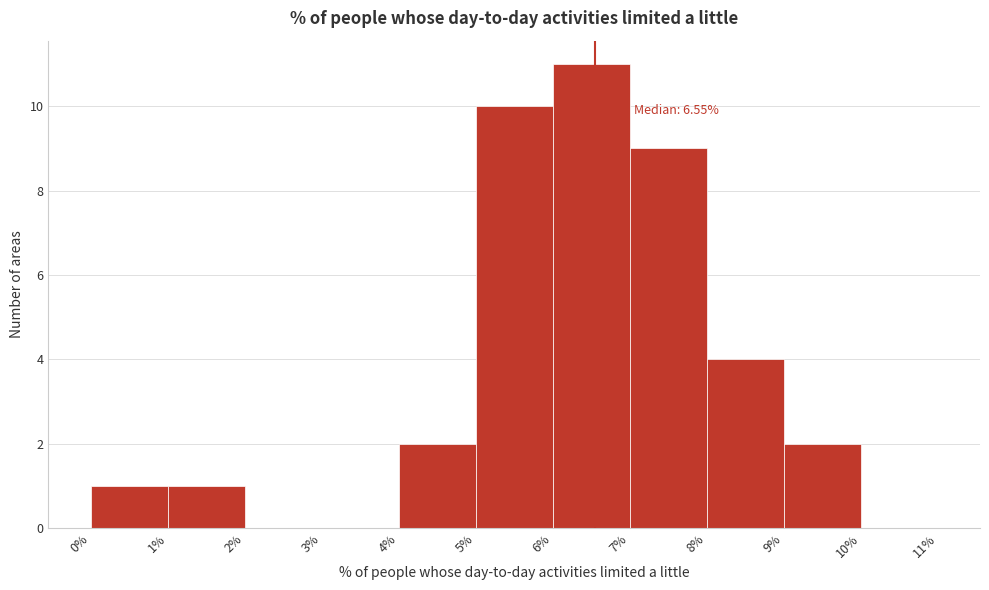

Which range on the x-axis has the tallest bar?

6% to 7%